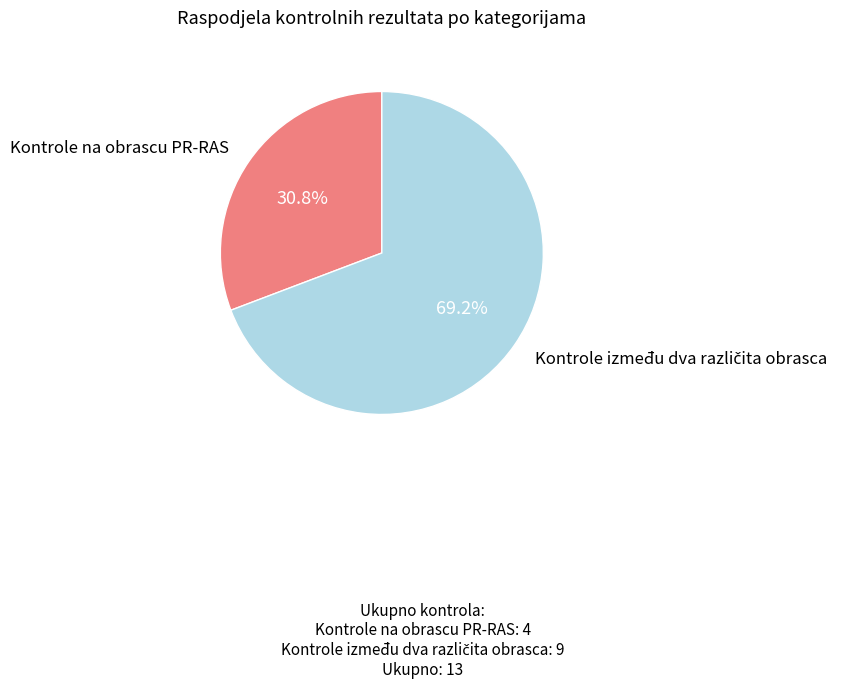

Is there any slice that represents more than half of the pie?

Yes